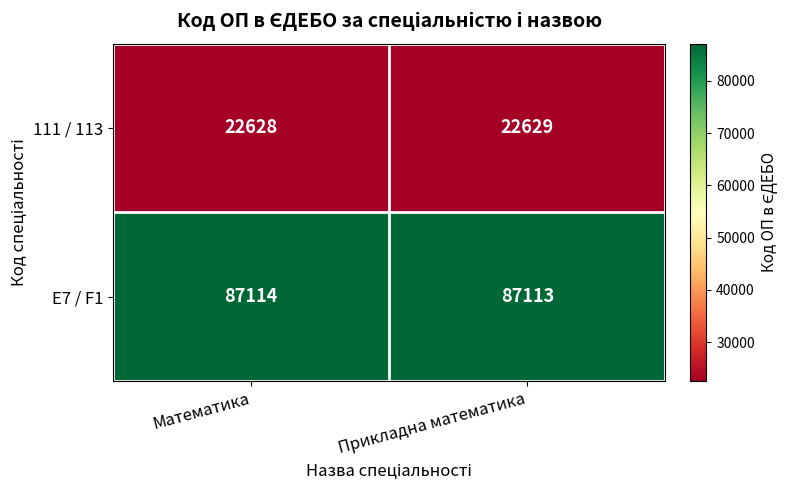

Which category has the highest value in the 111 / 113 series?

Прикладна математика